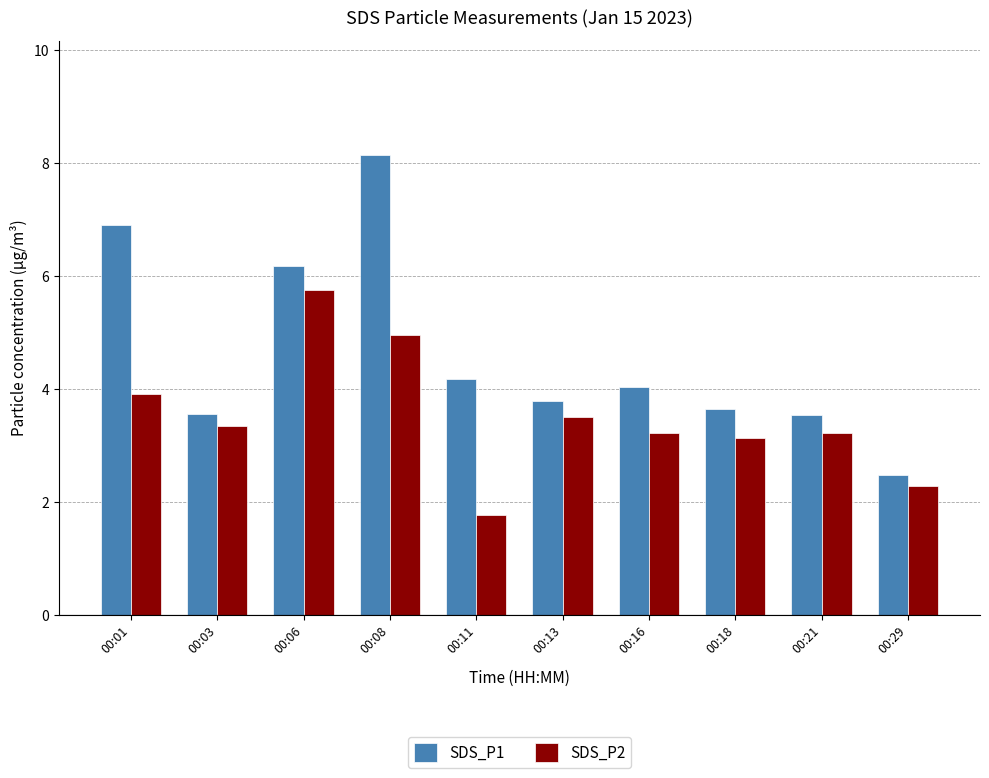

At which category is the sum across all series the highest?

00:08